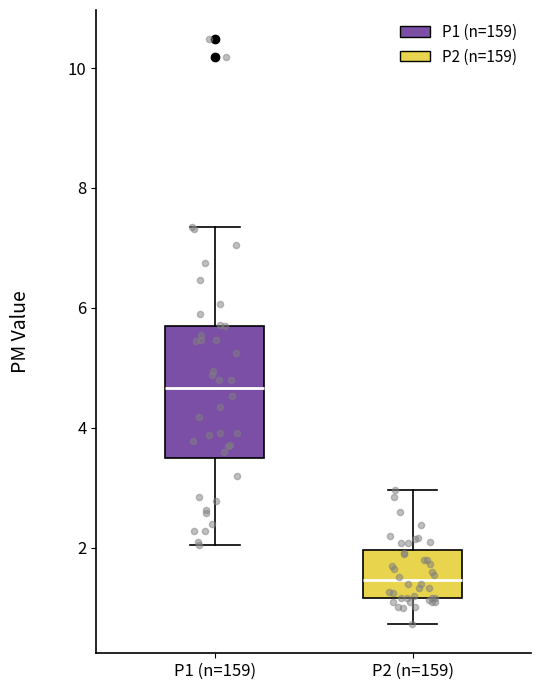

Which box has the highest median line?

P1 (n=159)